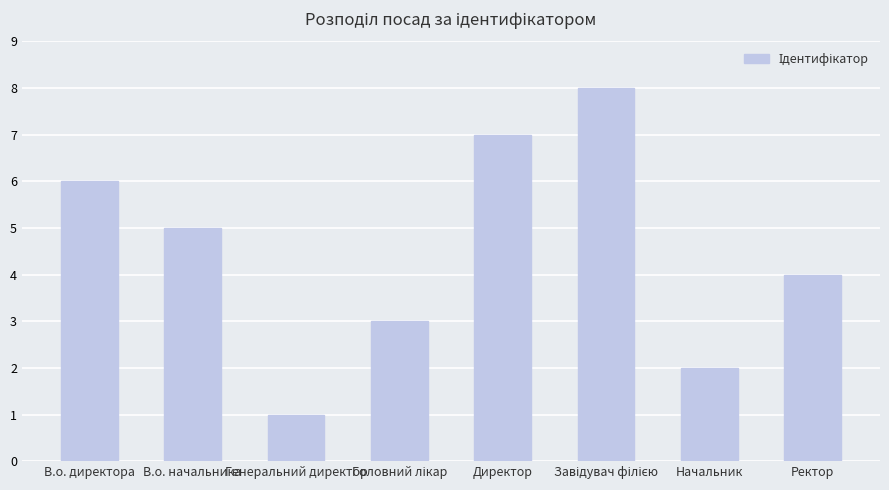

Count the number of data series in this chart.

1